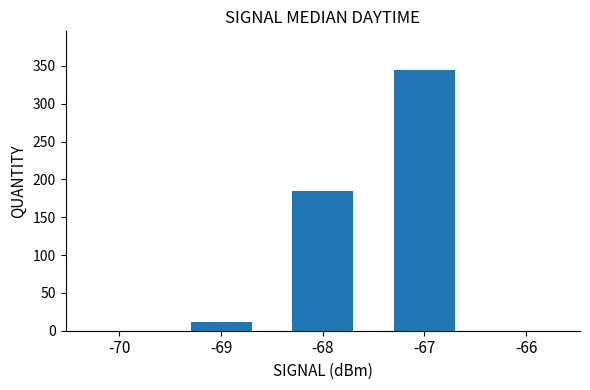

Are the bars grouped side by side (vs. stacked)?

No